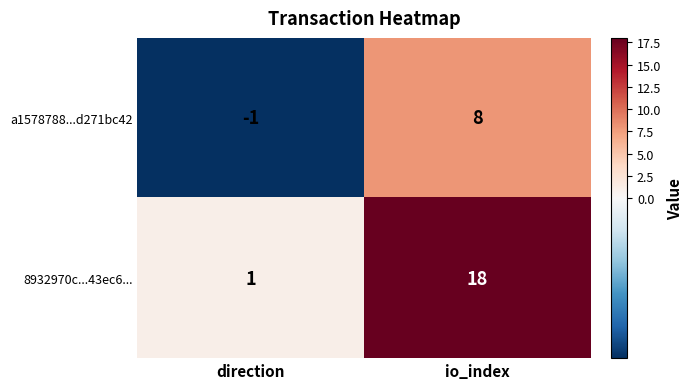

How many distinct data groups are displayed?

2